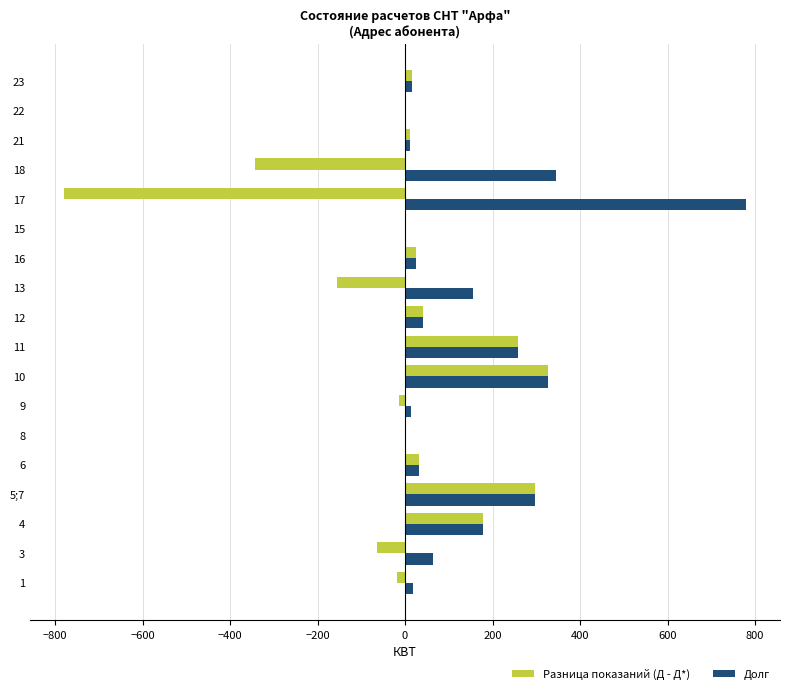

How many data points does each series have?

18